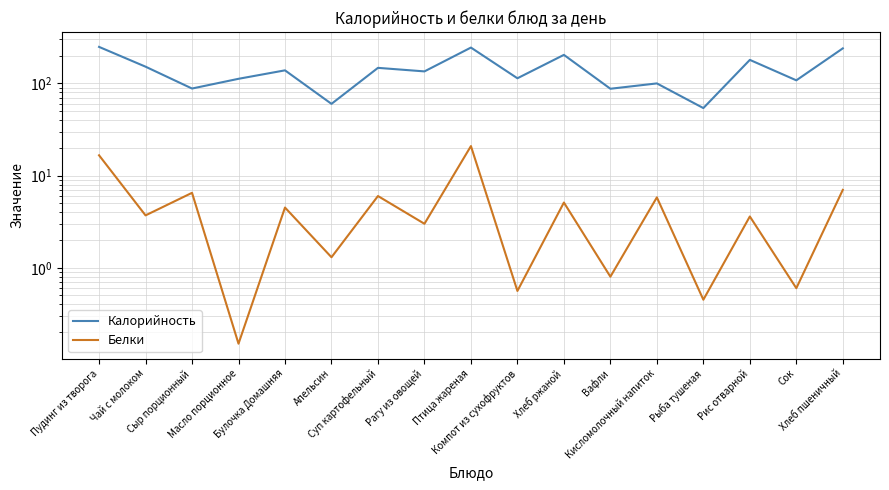

What is the sum of all Калорийность values?

2414.2